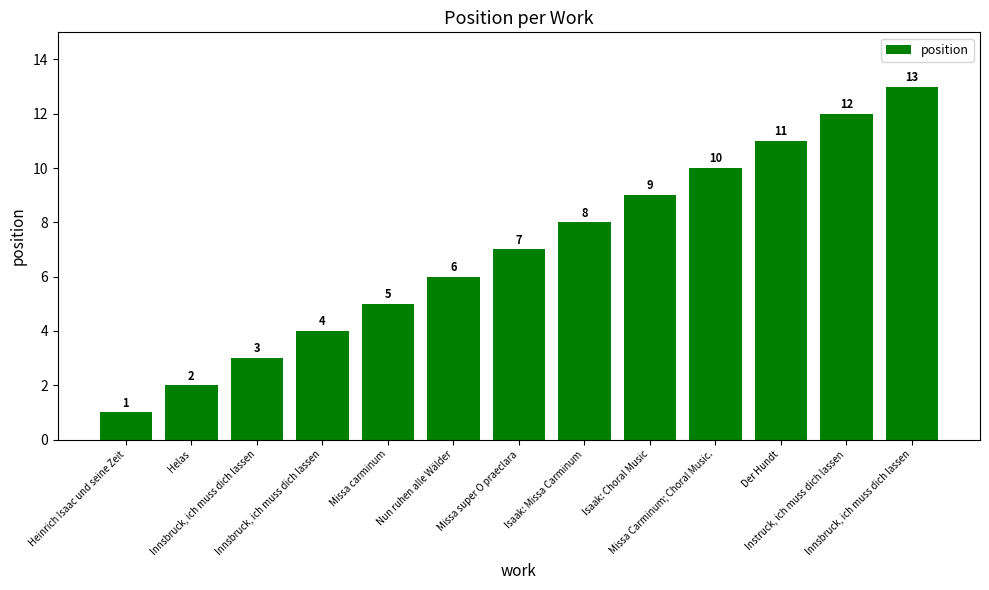

Does the chart contain any negative values?

No